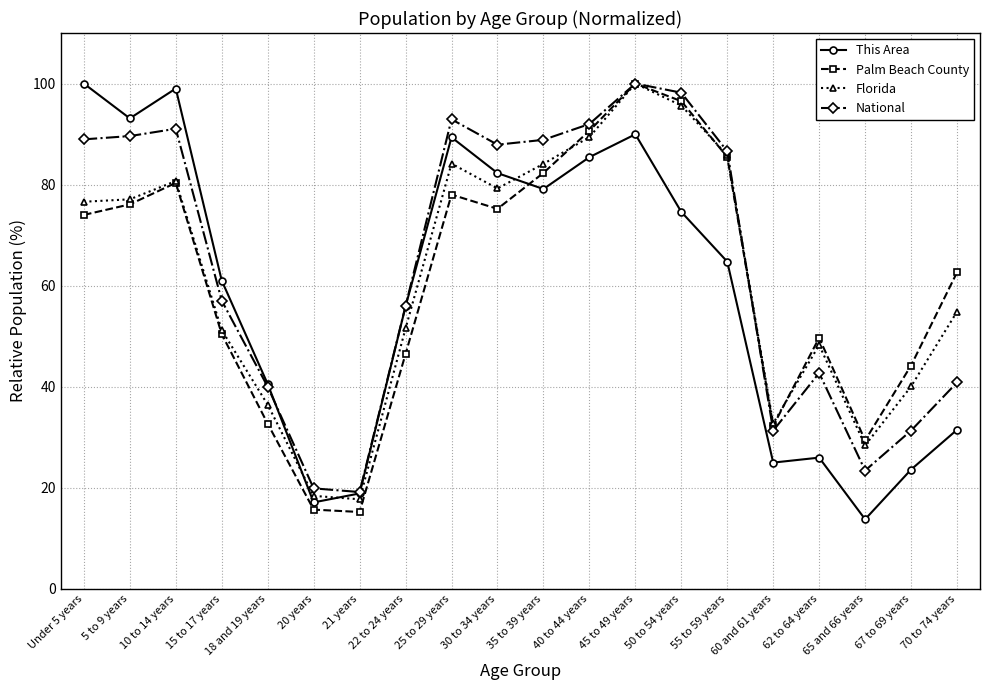

Which series ends up on top after the final intersection of This Area and Palm Beach County?

Palm Beach County